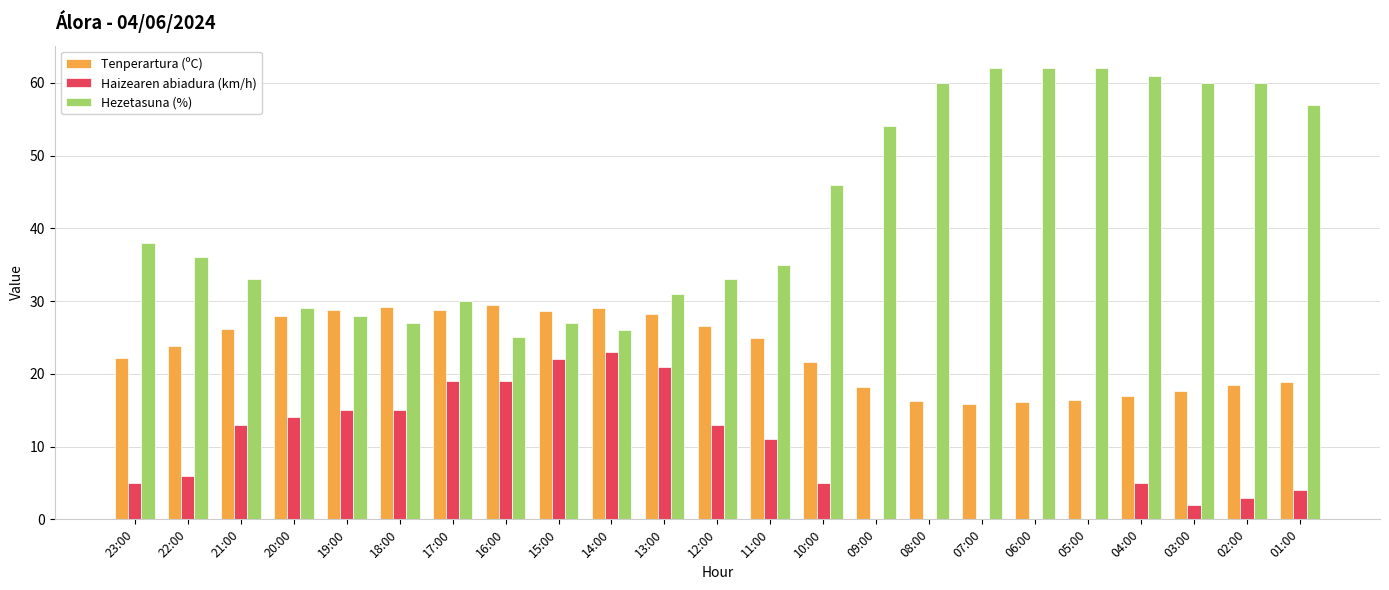

Which series has the largest total across all categories?

Hezetasuna (%)